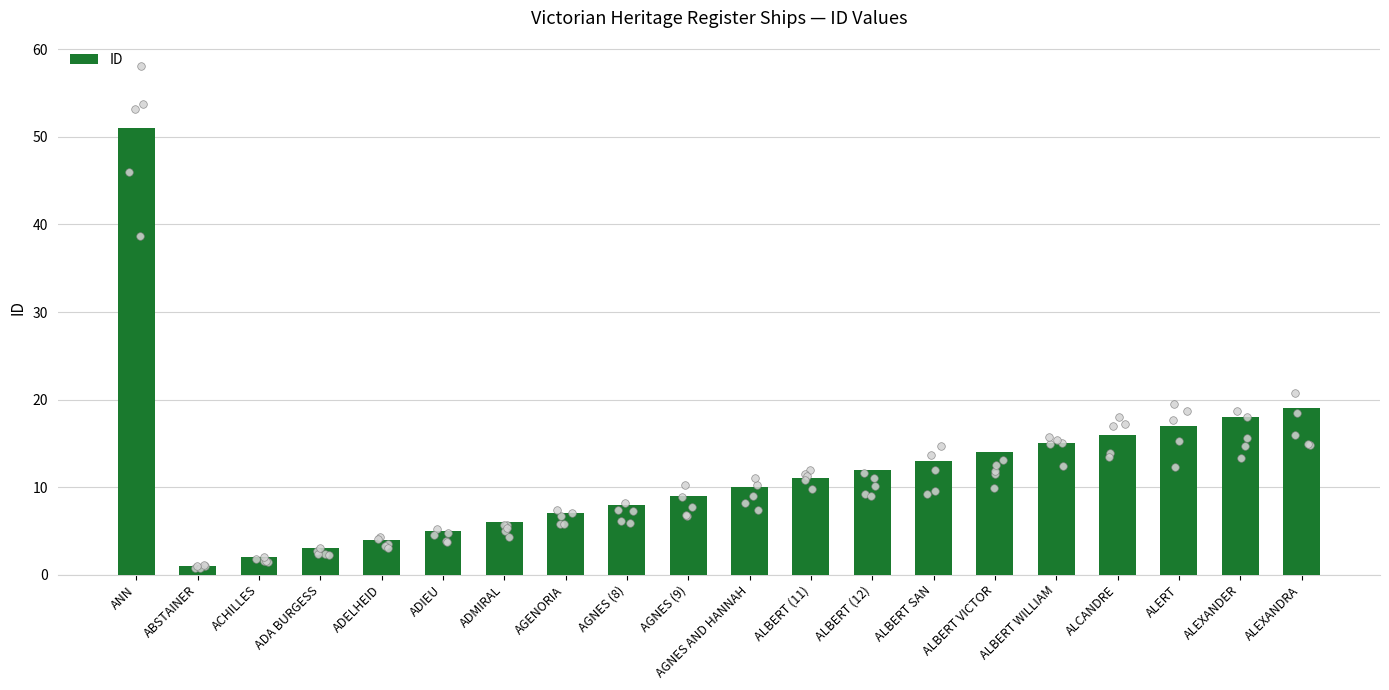

Which has a higher value, ALEXANDRA or ADIEU?

ALEXANDRA